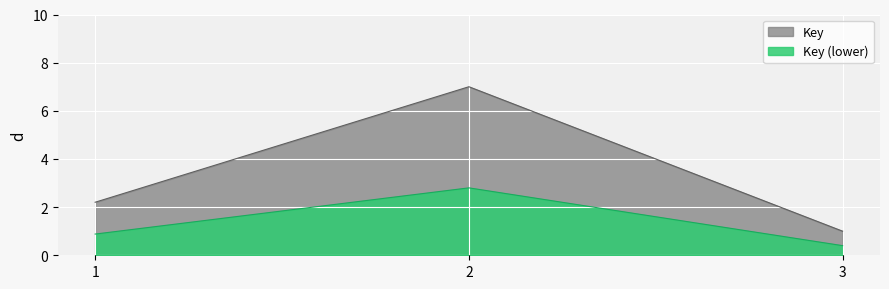

What is the greatest value displayed?

7.0